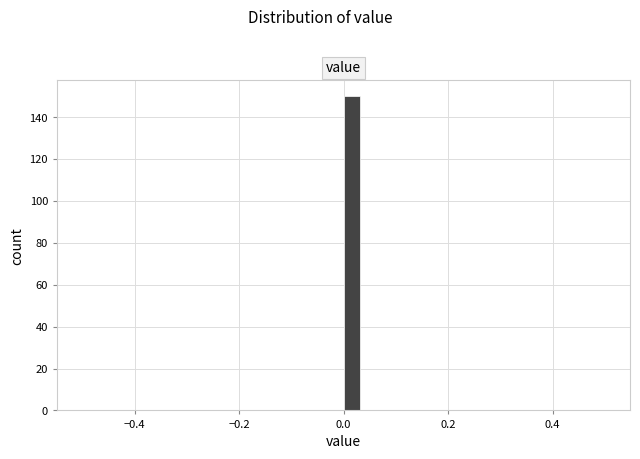

Read against the x-axis, roughly where is the centre of the tallest bar?

0.02